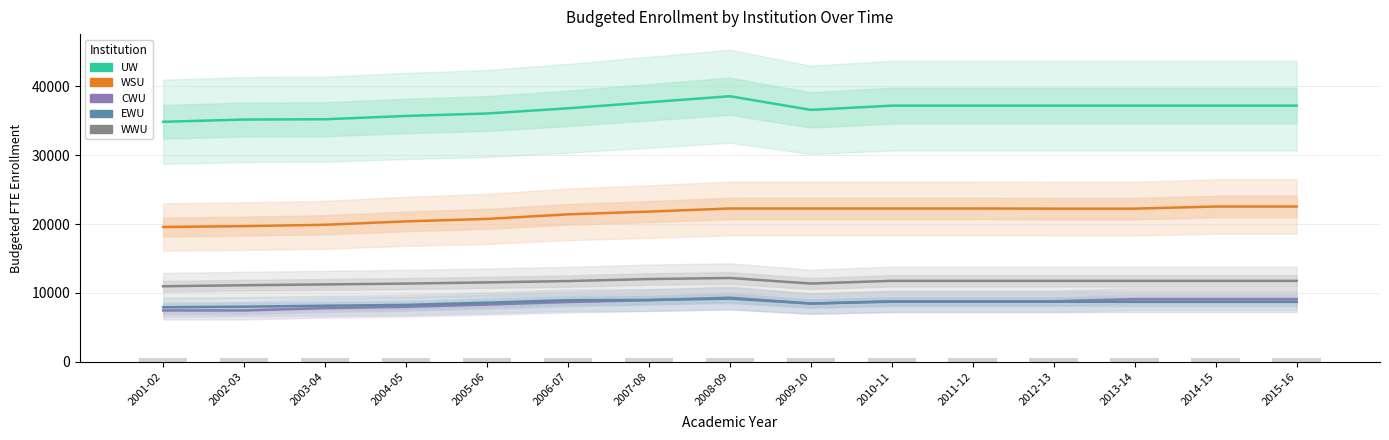

Rank the series at 2011-12 from highest to lowest value.

UW, WSU, WWU, CWU, EWU